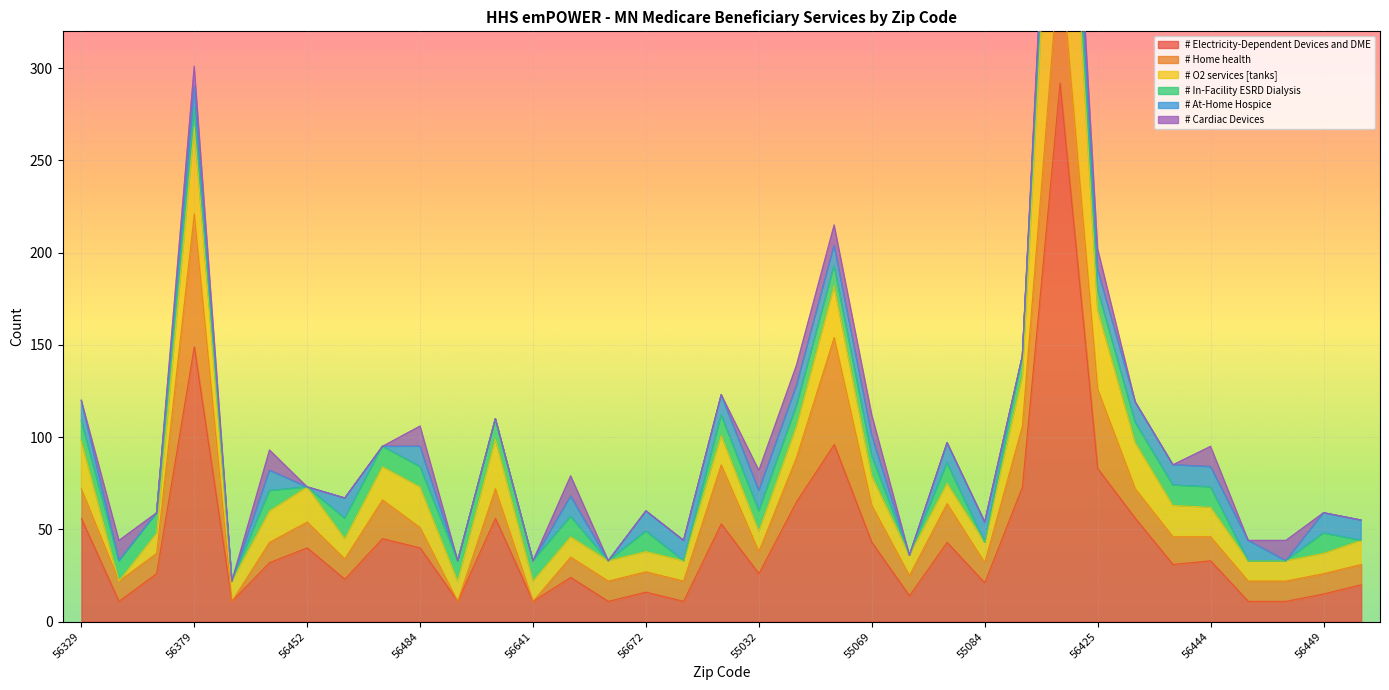

What is the value of the # Electricity-Dependent Devices and DME point at the 31st from the left?

33